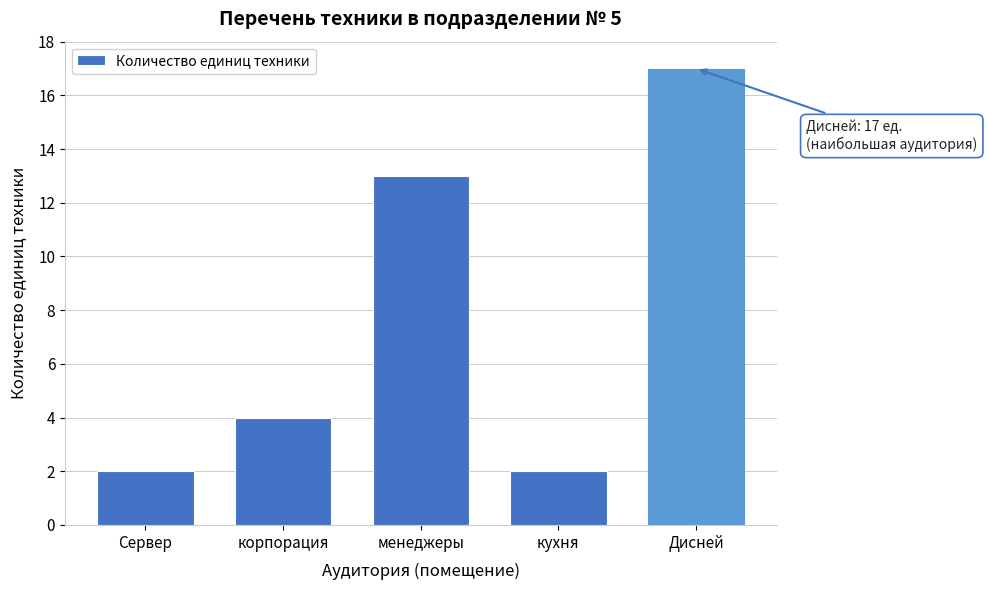

Reading left to right, list all the values displayed in this chart.

Сервер=2	корпорация=4	менеджеры=13	кухня=2	Дисней=17